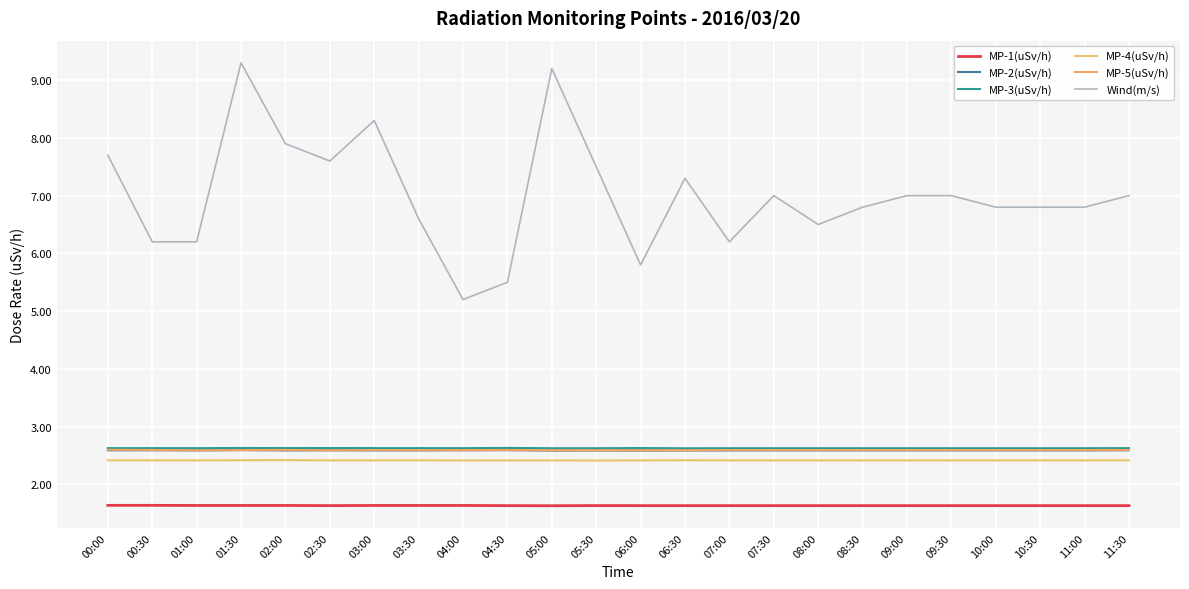

What is the sum of all MP-2(uSv/h) values?

62.1